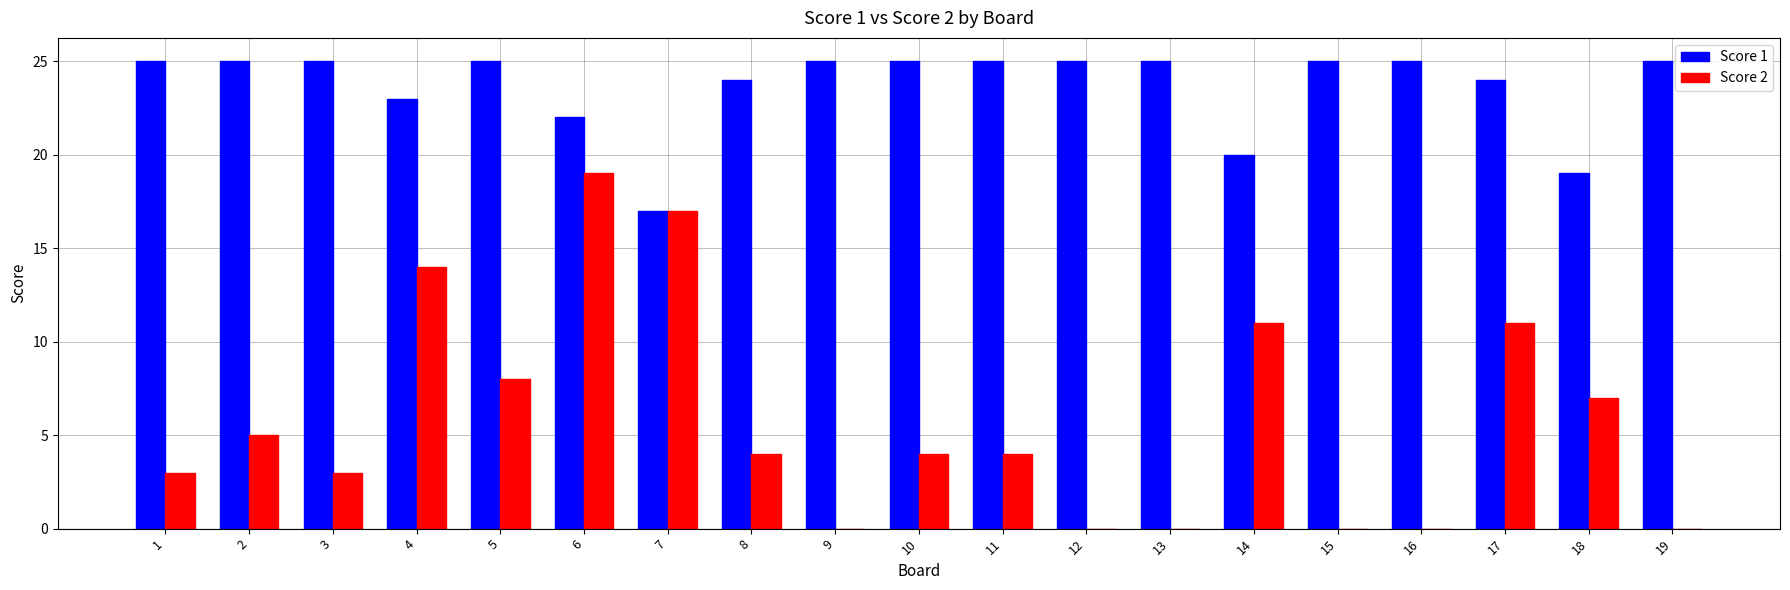

Between 4 and 6, which series saw the biggest shift?

Score 2